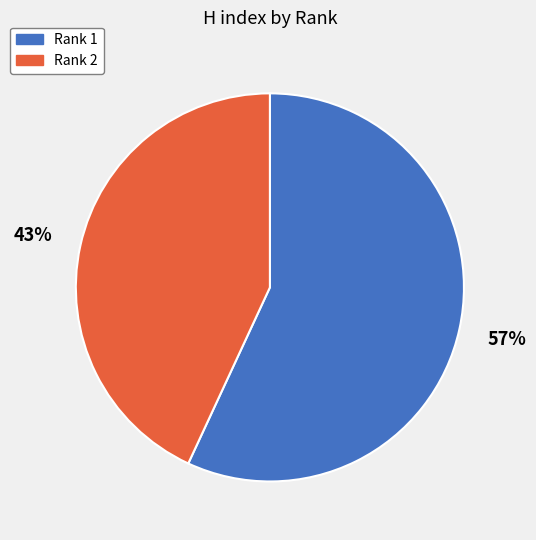

Rank the categories by value from highest to lowest.

Rank 1, Rank 2